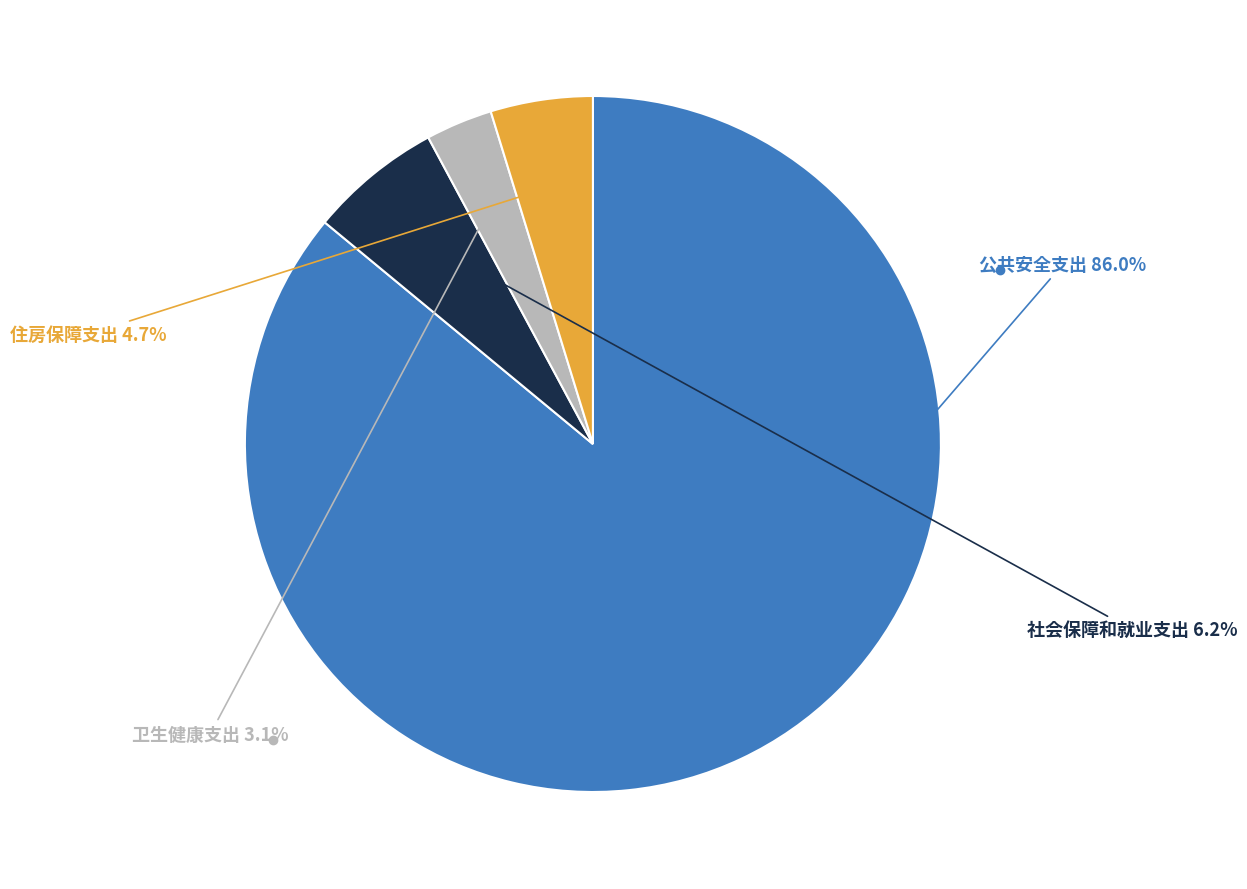

Count the number of slices in the pie.

4